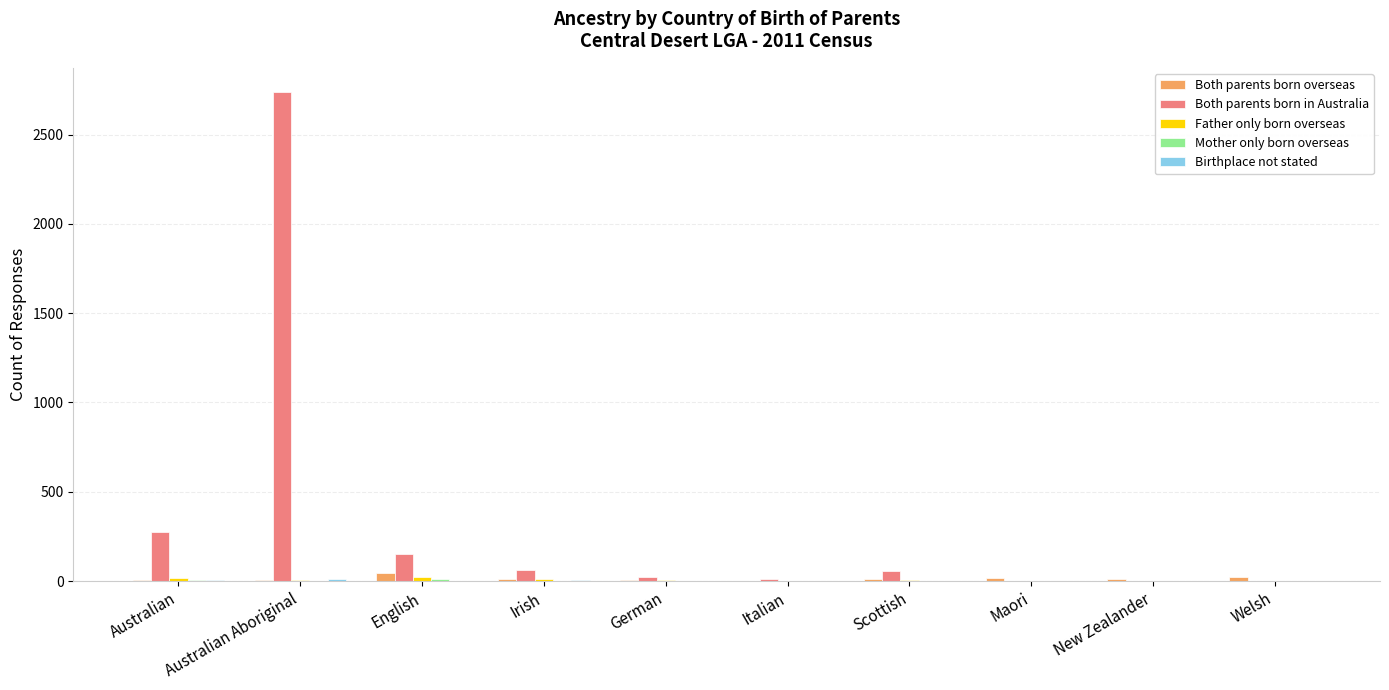

At which category is the sum across all series the highest?

Australian Aboriginal